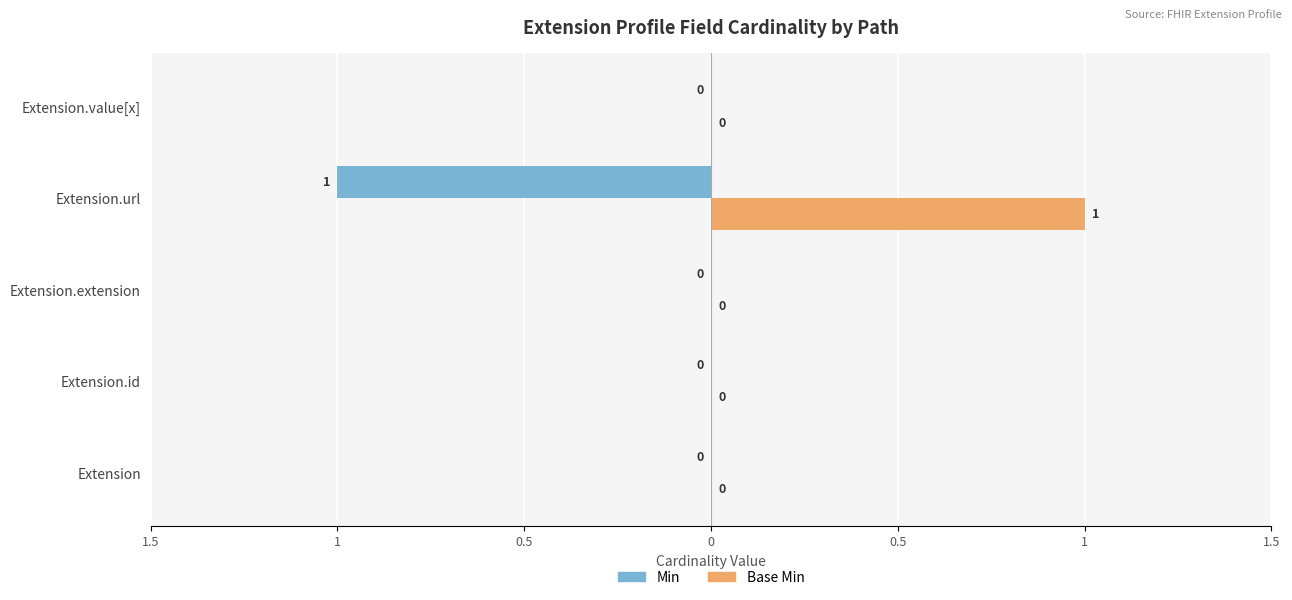

What are all the series names shown in the legend?

Min, Base Min